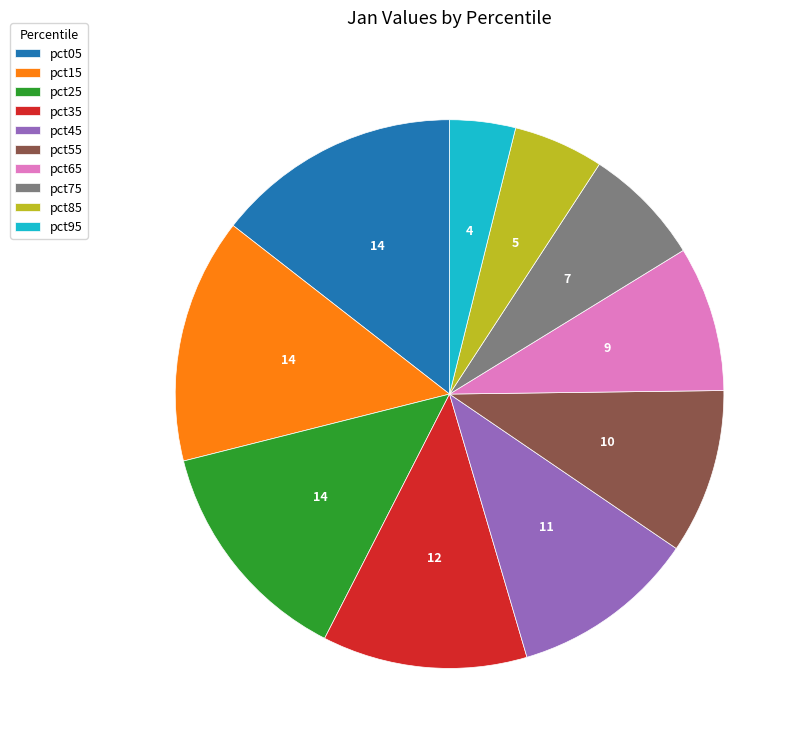

Which slice is the smallest?

pct95